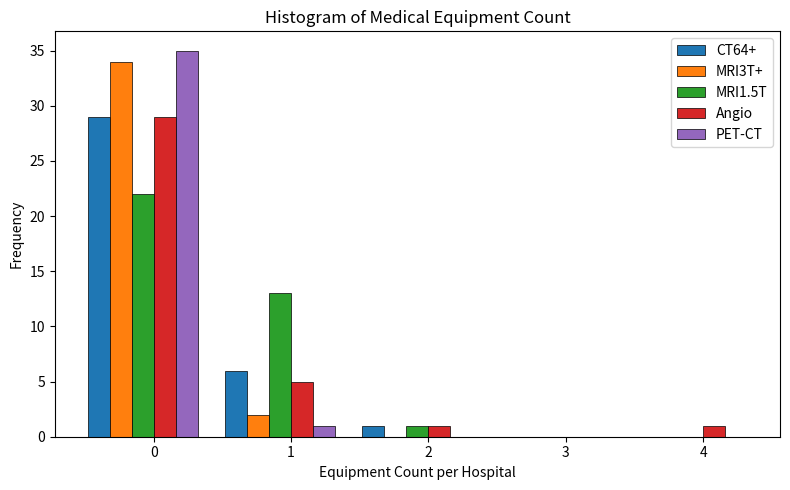

What is the greatest value displayed?

35